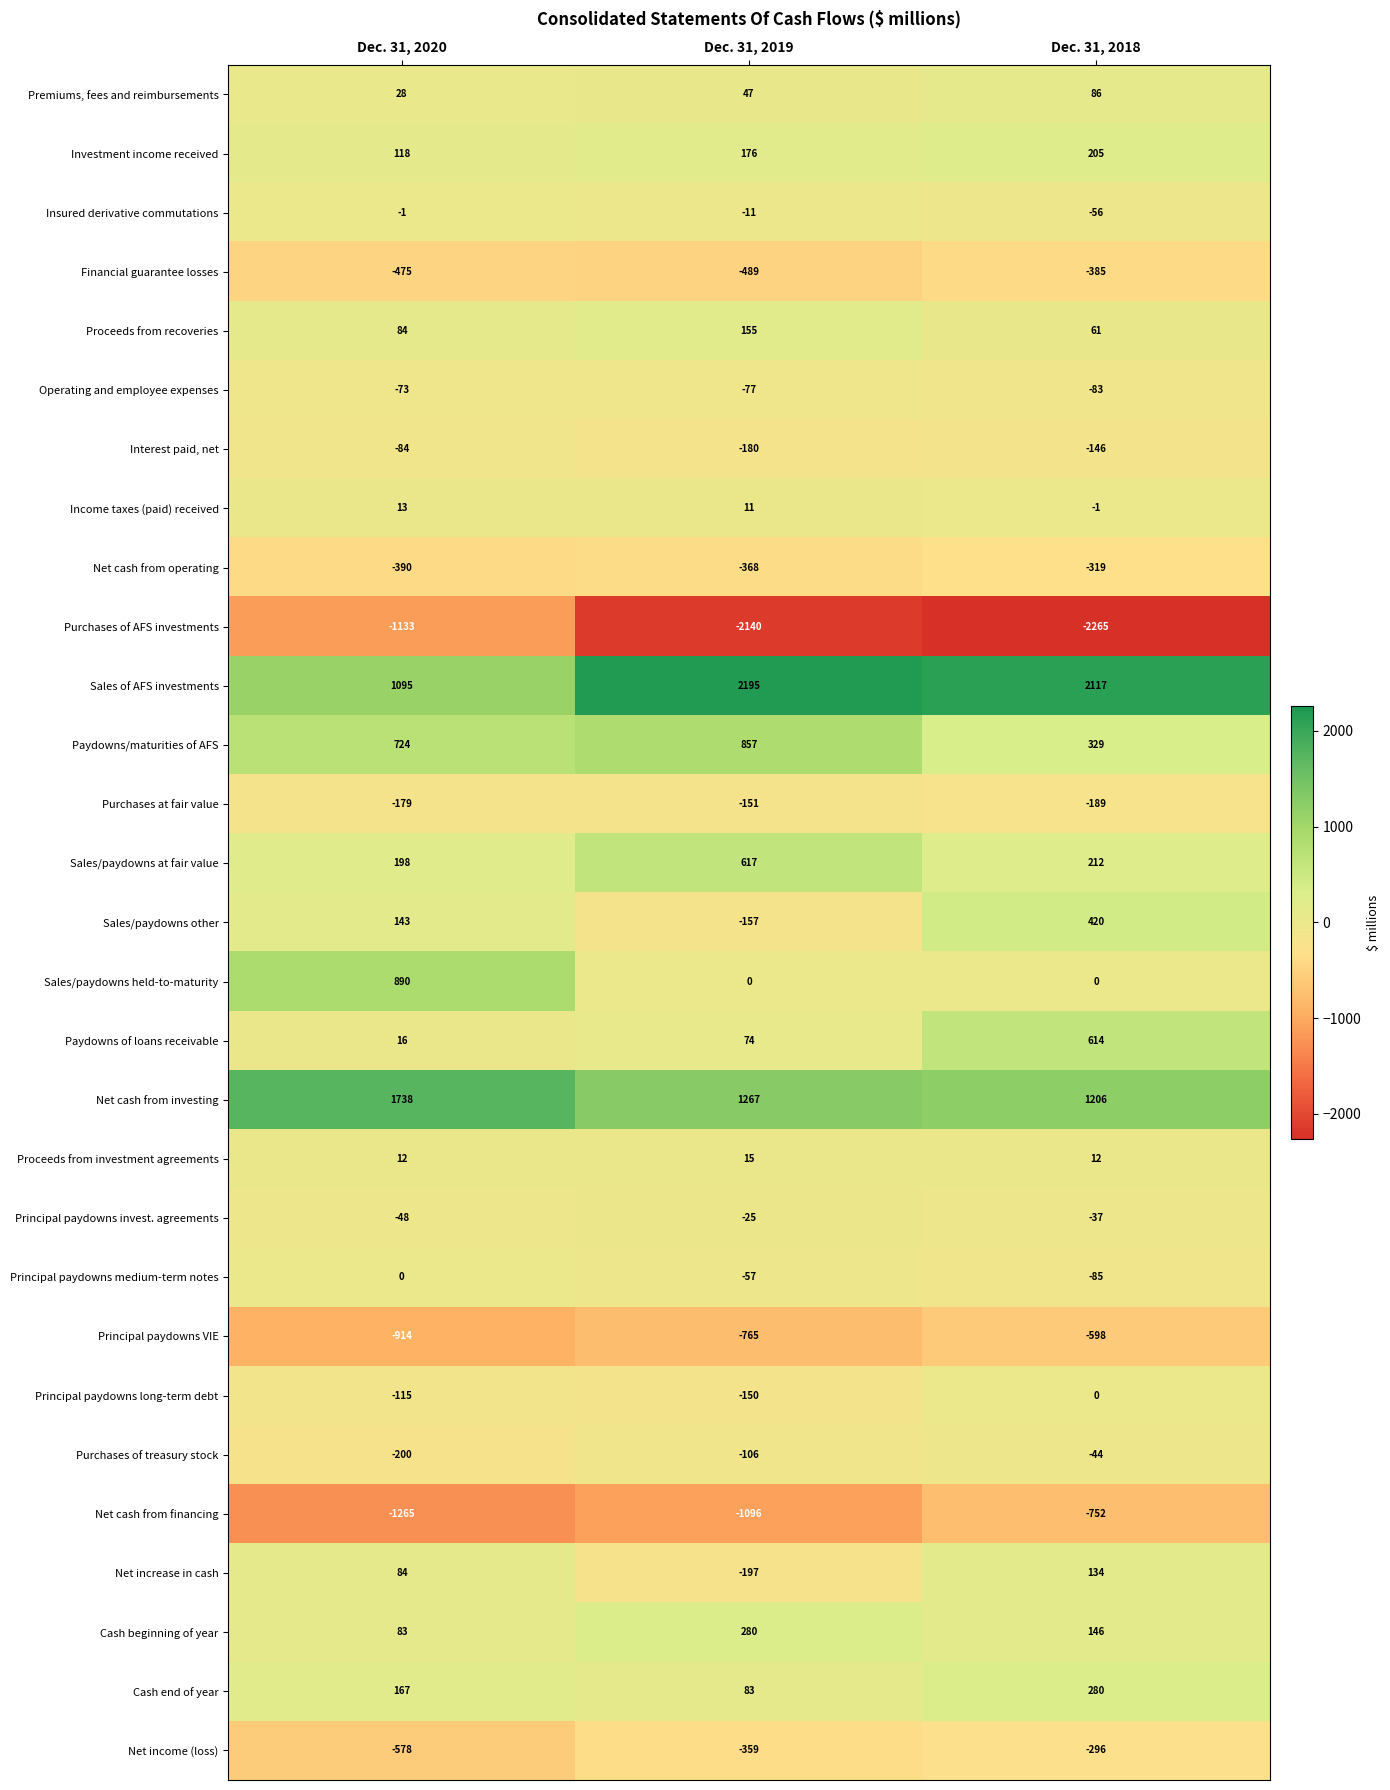

How many data points in Interest paid, net are less than -146?

1